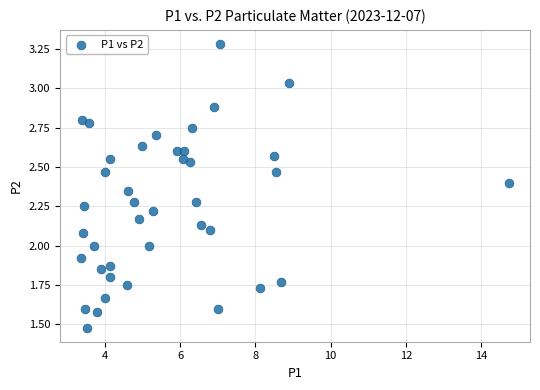

What is the range of X values (max minus min)?

11.4